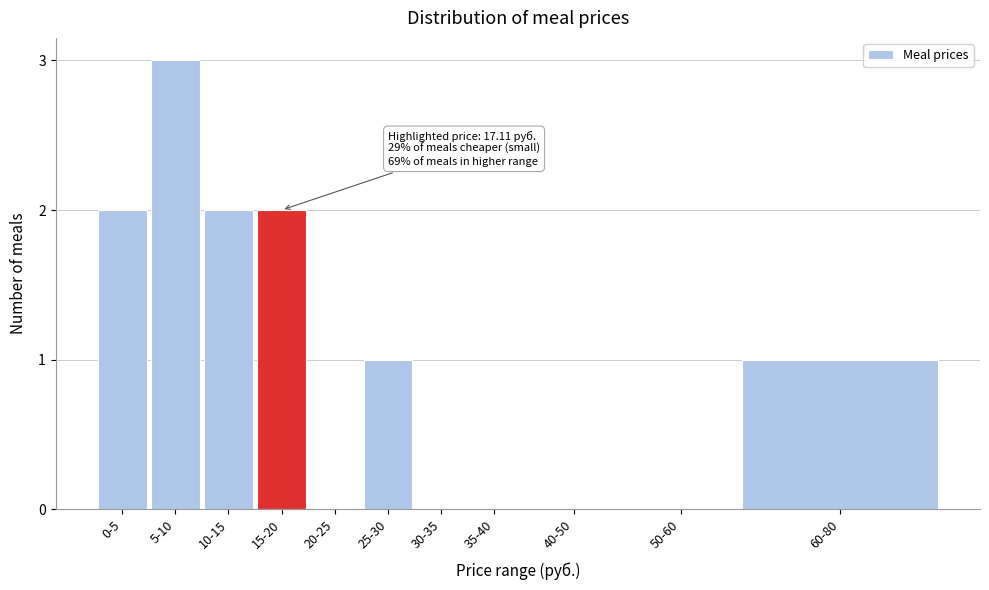

Reading left to right, list all the values displayed in this chart.

0-5=2	5-10=3	10-15=2	15-20=2	20-25=0	25-30=1	30-35=0	35-40=0	40-50=0	50-60=0	60-80=1